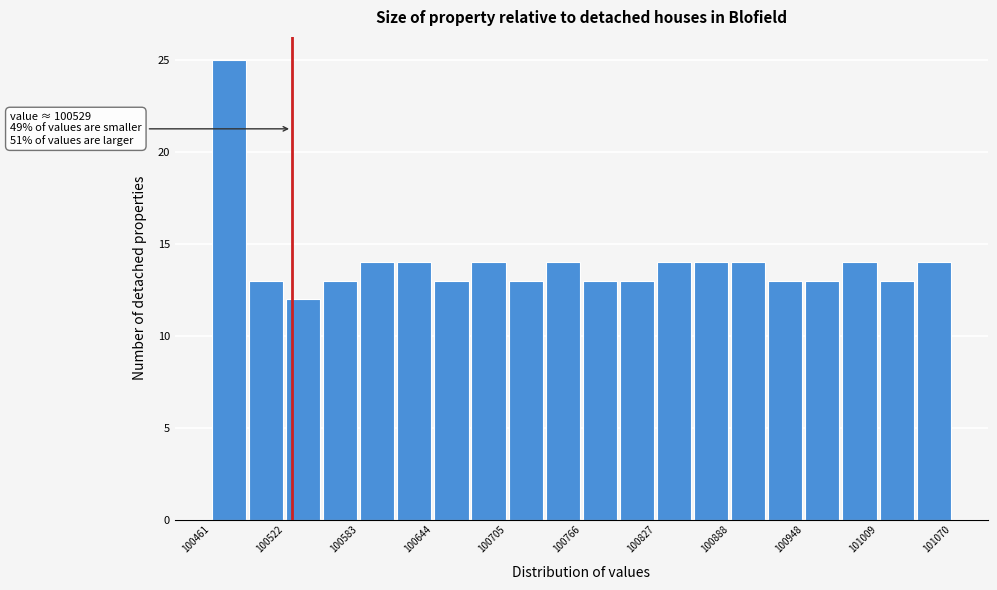

Around what value on the x-axis is the tallest bar? Give the approximate position of its centre, as read against the axis.

100480